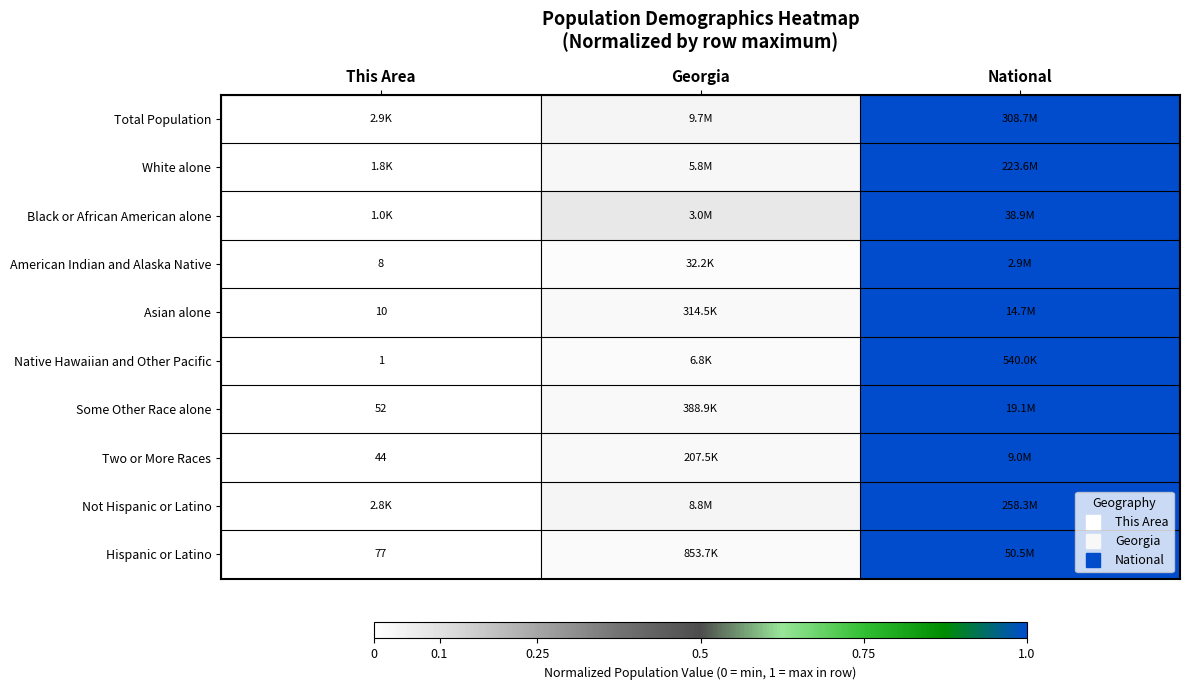

Count the number of categories in the chart.

3